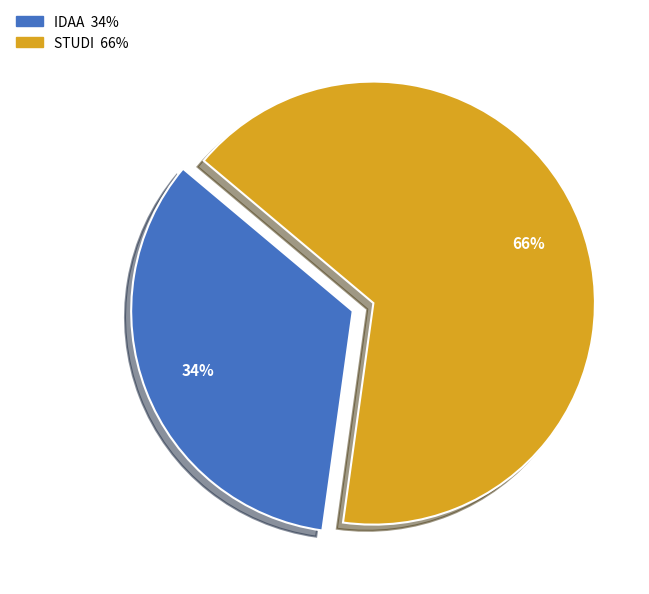

To the nearest percent, what is the combined percentage of IDAA and STUDI?

100%